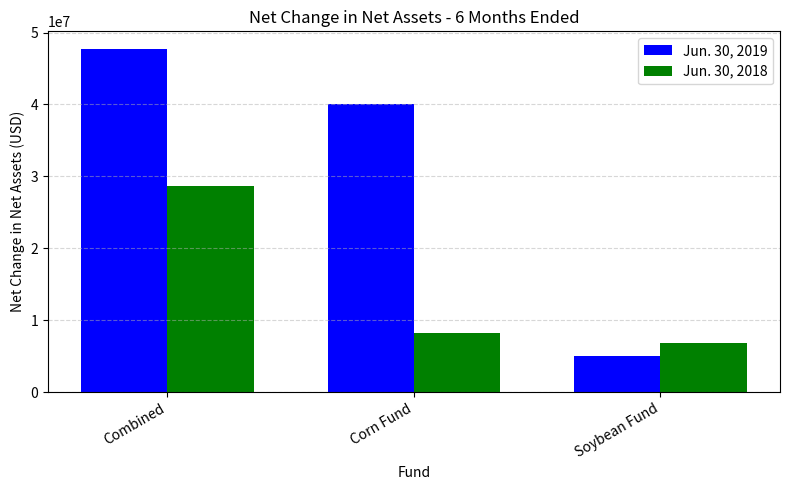

Is it true that Jun. 30, 2018 equals 28621125 at Combined?

True